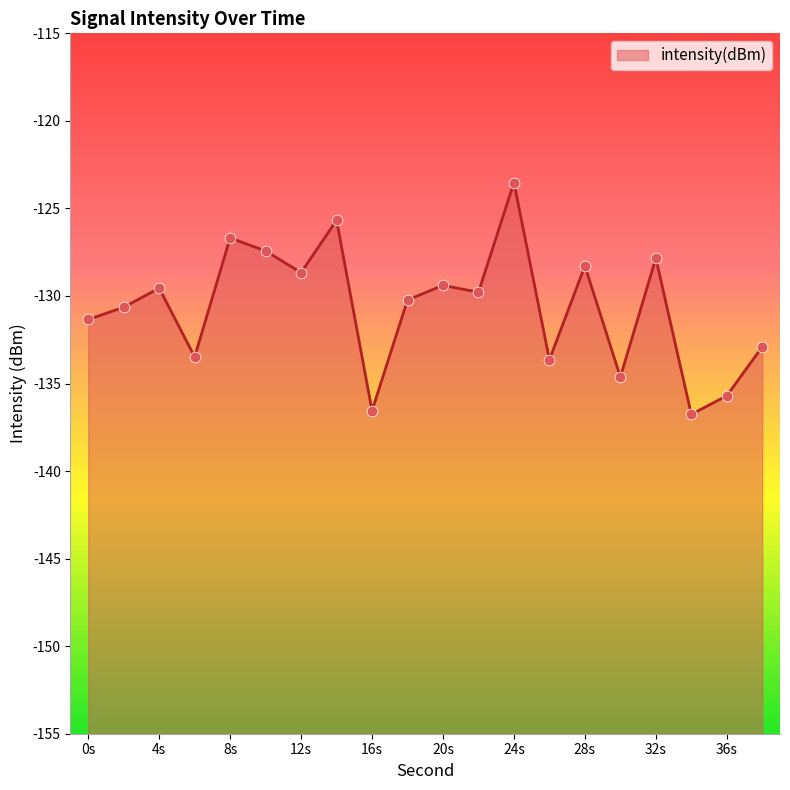

What is the change in value from 26 to 28?

+5.4